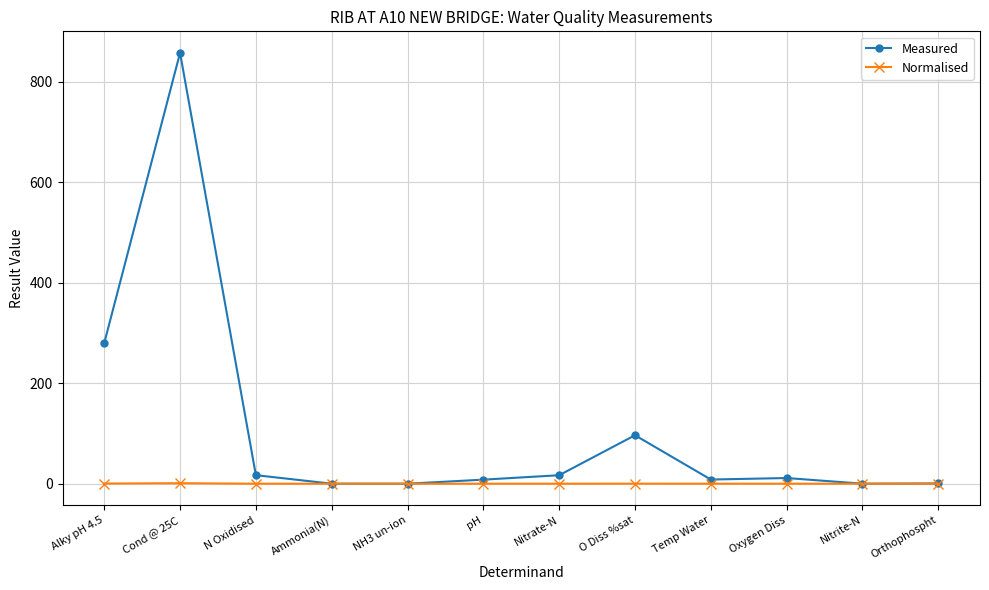

Which series has the largest total across all categories?

Measured